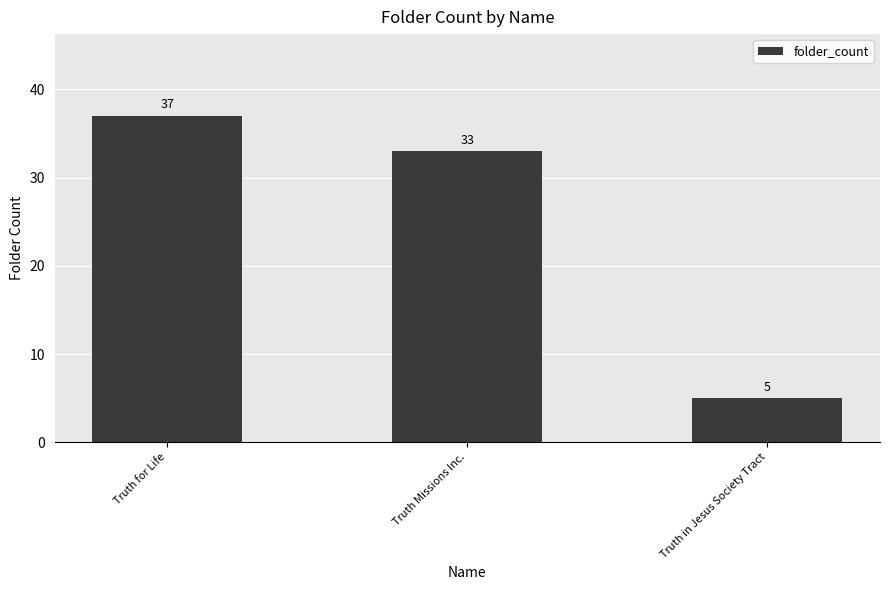

What is the greatest value displayed?

37